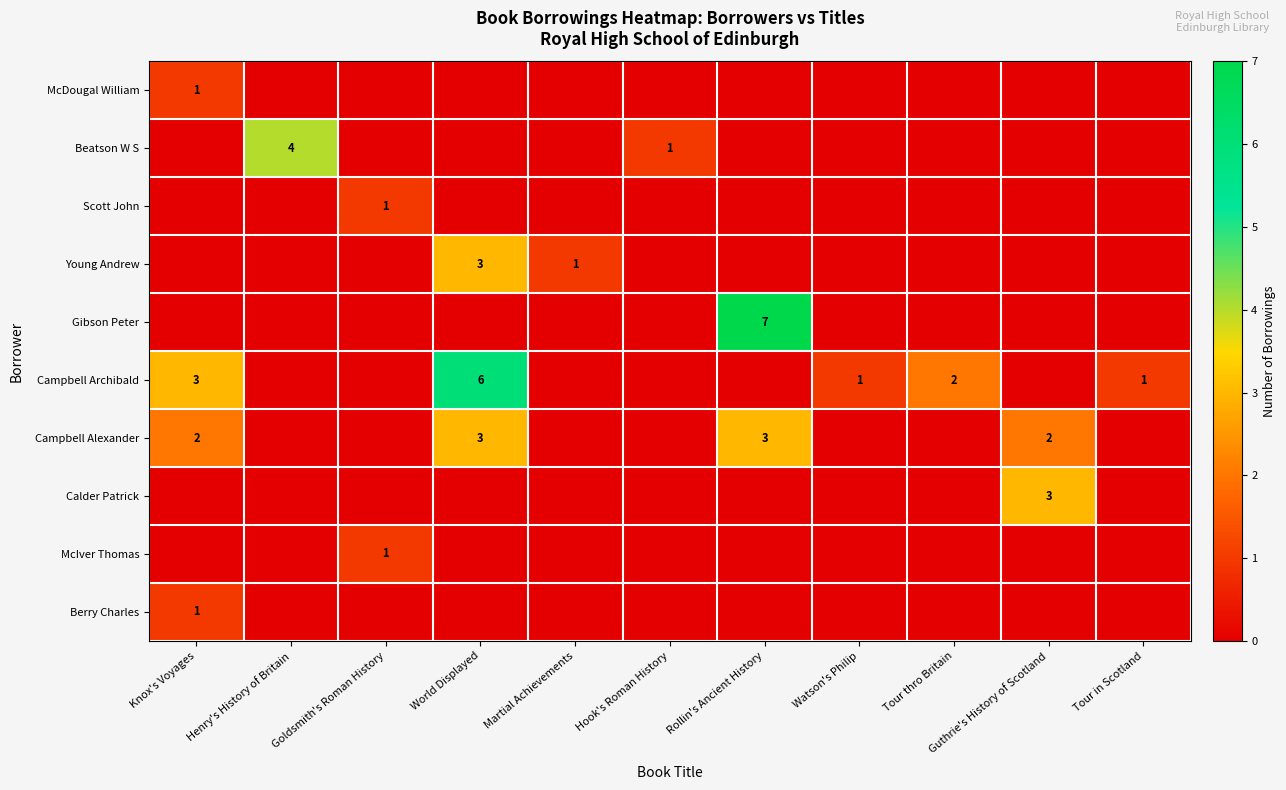

What is the difference between the Beatson W S values at Henry's History of Britain and Hook's Roman History?

3